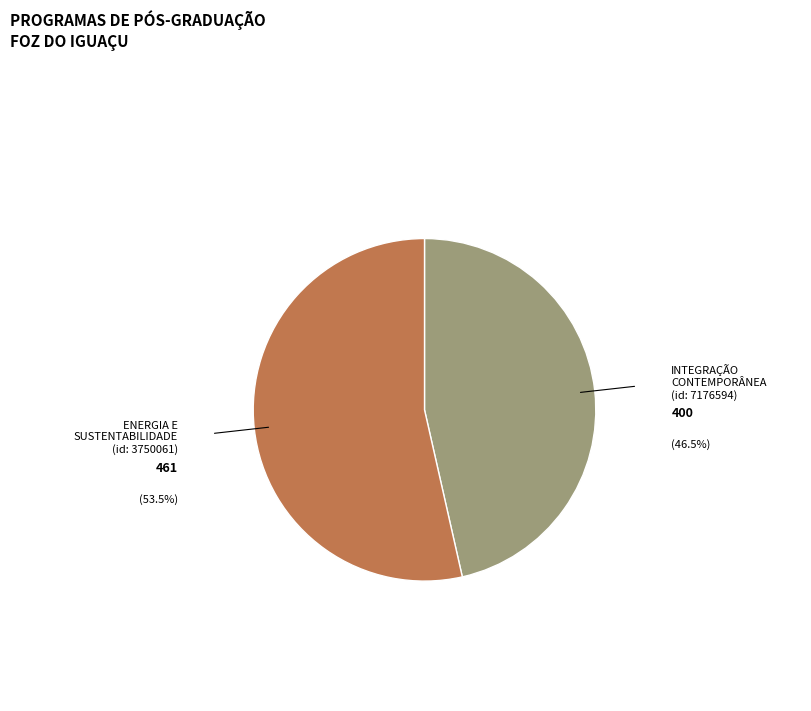

How many segments does this pie chart have?

2